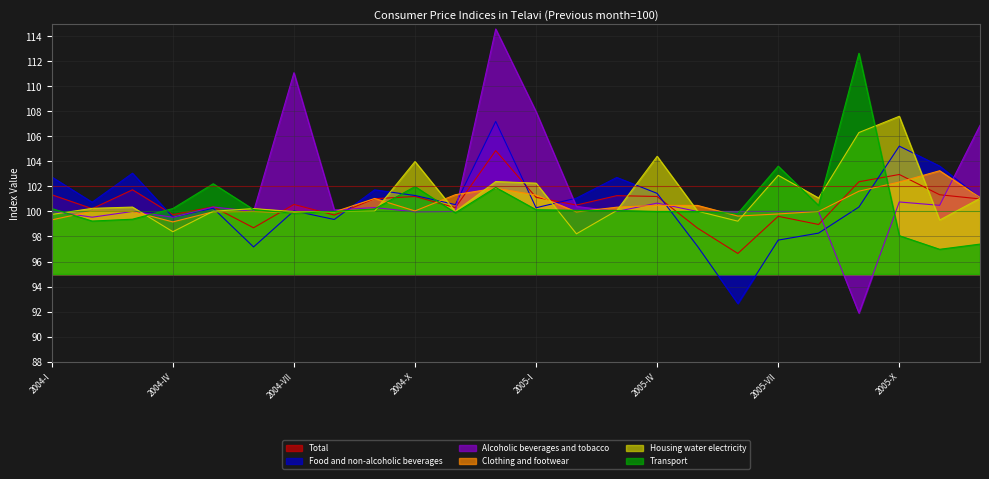

List the labels in order of Alcoholic beverages and tobacco value, largest first.

2004-XII, 2004-VII, 2005-I, 2005-XII, 2005-X, 2005-IV, 2005-XI, 2005-II, 2004-V, 2004-IX, 2004-VIII, 2004-I, 2004-III, 2004-VI, 2004-XI, 2005-III, 2005-V, 2005-VI, 2005-VII, 2005-VIII, 2004-X, 2004-II, 2004-IV, 2005-IX